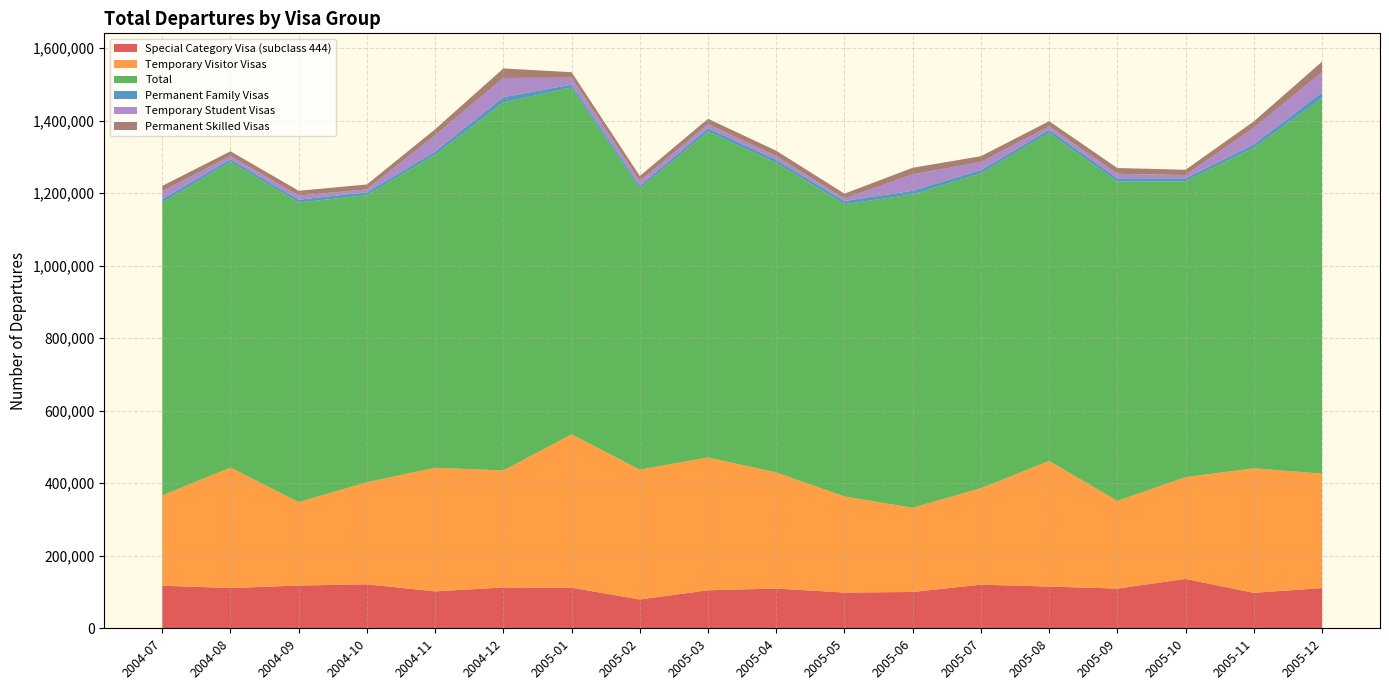

Reading left to right, transcribe all the data shown in this chart.

Special Category Visa (subclass 444): 117440	110960	117930	121280	101750	112660	111980	79490	104780	109650	98520	100100	120260	114980	109570	136010	97810	110890
Temporary Visitor Visas: 249010	332200	229960	281500	340890	322590	422800	357960	366210	320150	264850	232290	266290	346260	241800	280790	343300	315580
Total: 807180	843010	825840	791600	862840	1014700	956180	774700	898590	853530	805960	863870	867850	904730	880090	815700	883600	1035100
Permanent Family Visas: 9410	7630	7920	7950	9190	14480	8150	7890	9210	8370	8900	10170	8890	8630	9300	8170	9700	16090
Temporary Student Visas: 22100	8490	11380	7900	44970	52910	18920	13180	11510	10130	6640	45130	22430	9140	12360	9030	45460	55500
Permanent Skilled Visas: 14580	12920	13220	13470	16360	26240	15250	13850	14530	14860	13450	18170	15920	14440	15900	14570	17680	29110